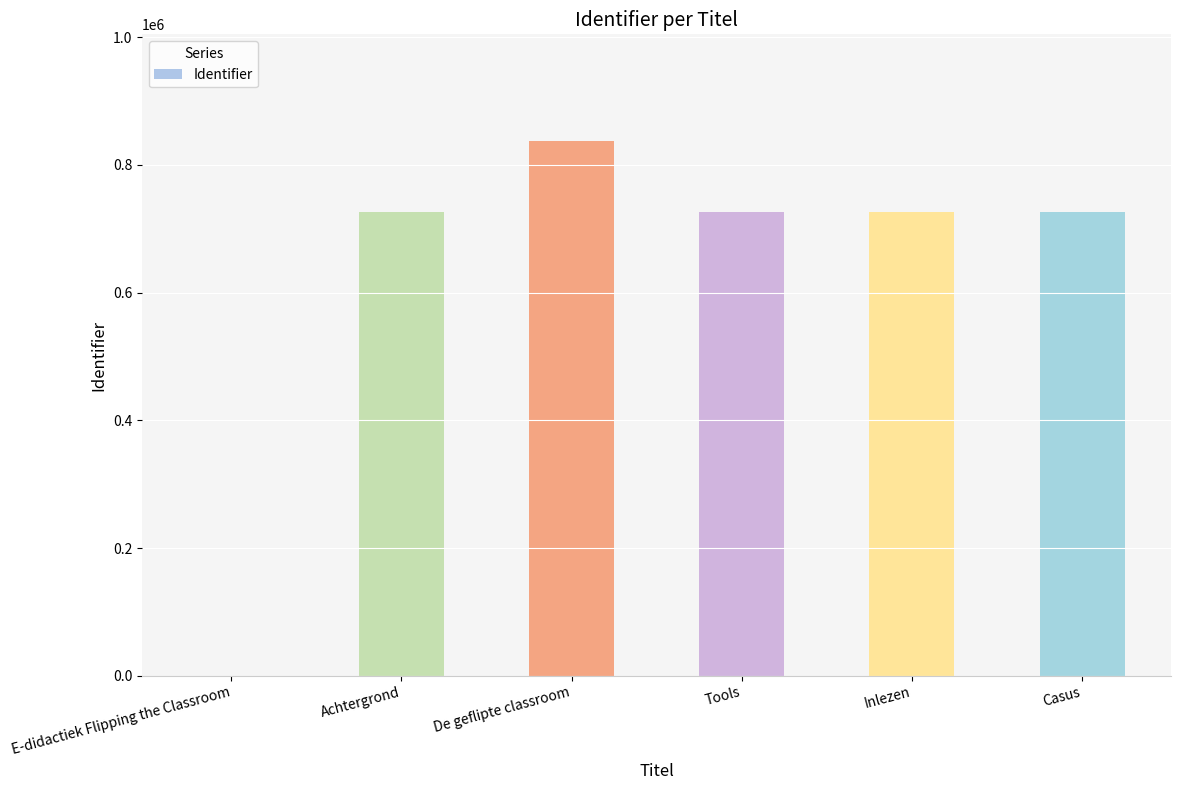

What is the change in value from E-didactiek Flipping the Classroom to De geflipte classroom?

+836881